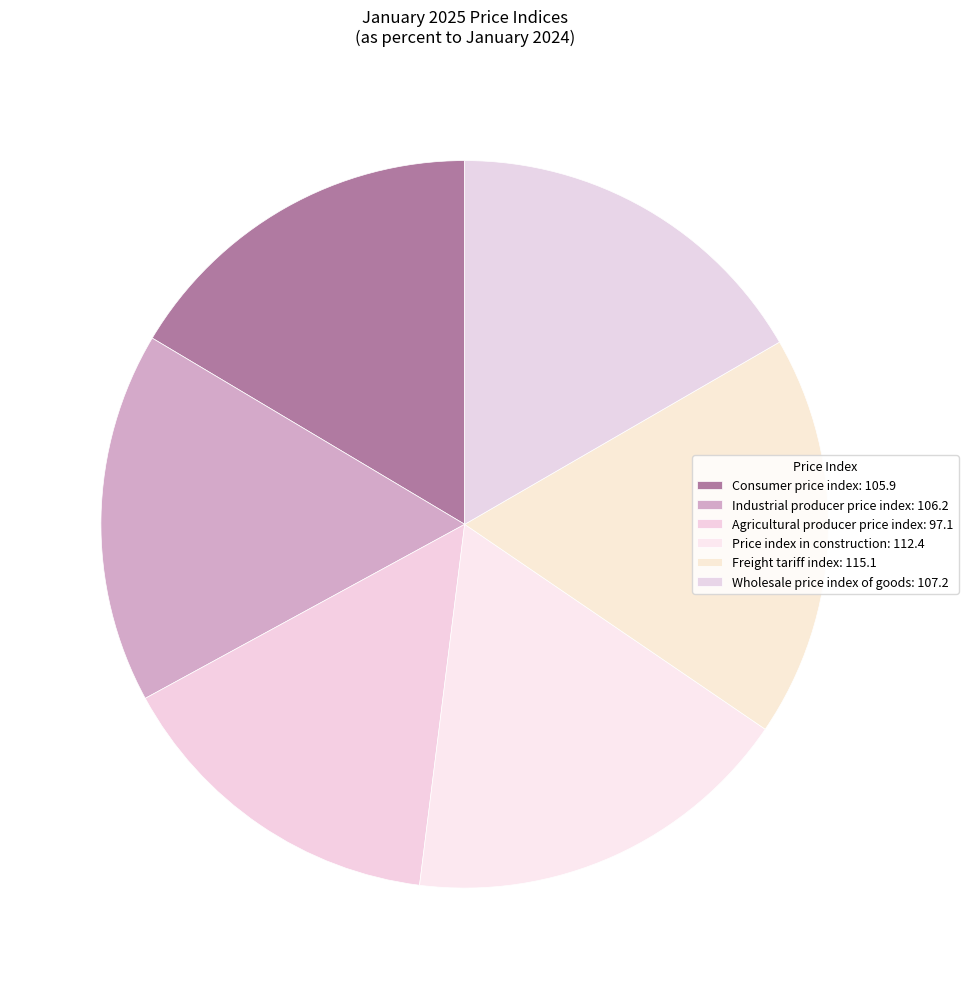

How many slices are in this pie chart?

6